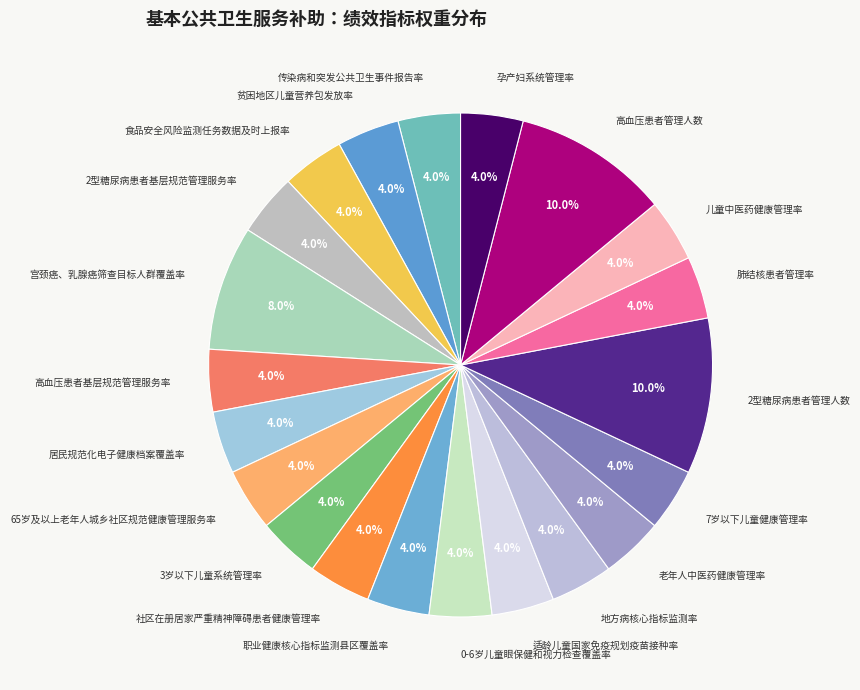

To the nearest percent, what is the average slice percentage?

5%